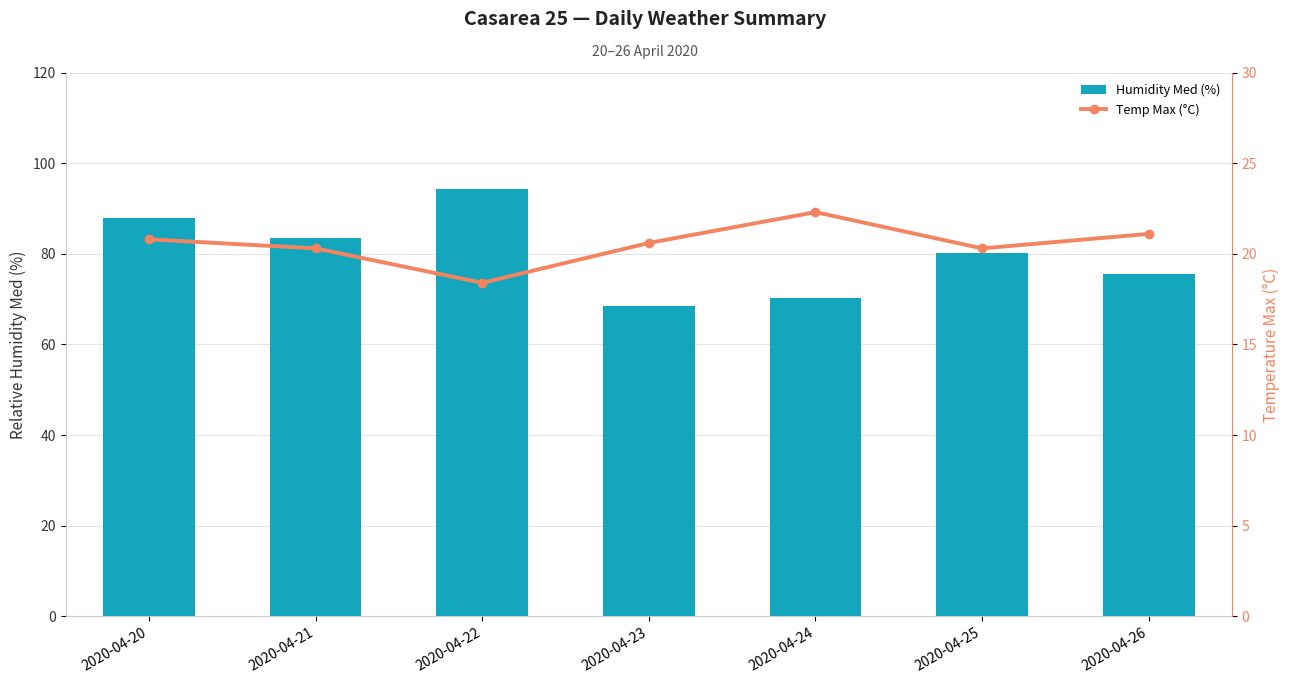

Does the chart contain stacked bars?

No